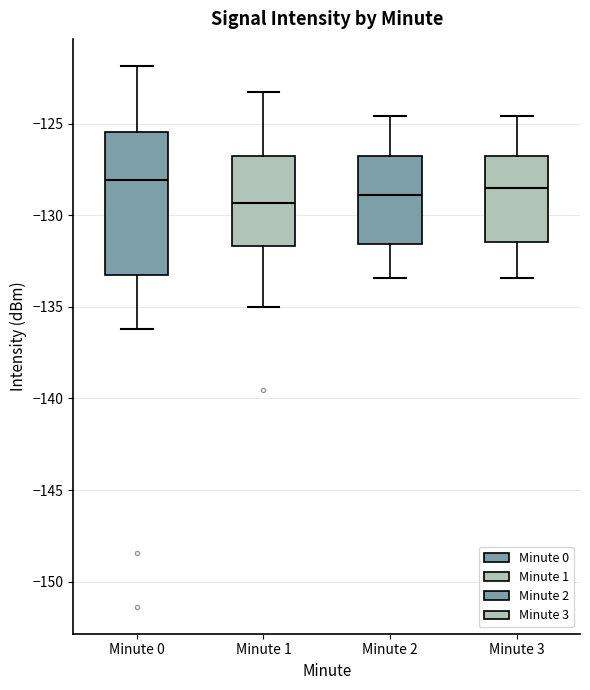

Where does the median line of the box for Minute 3 sit on the y-axis? The values are not printed on the chart, so give them approximately, as read against the axis.

-128.5